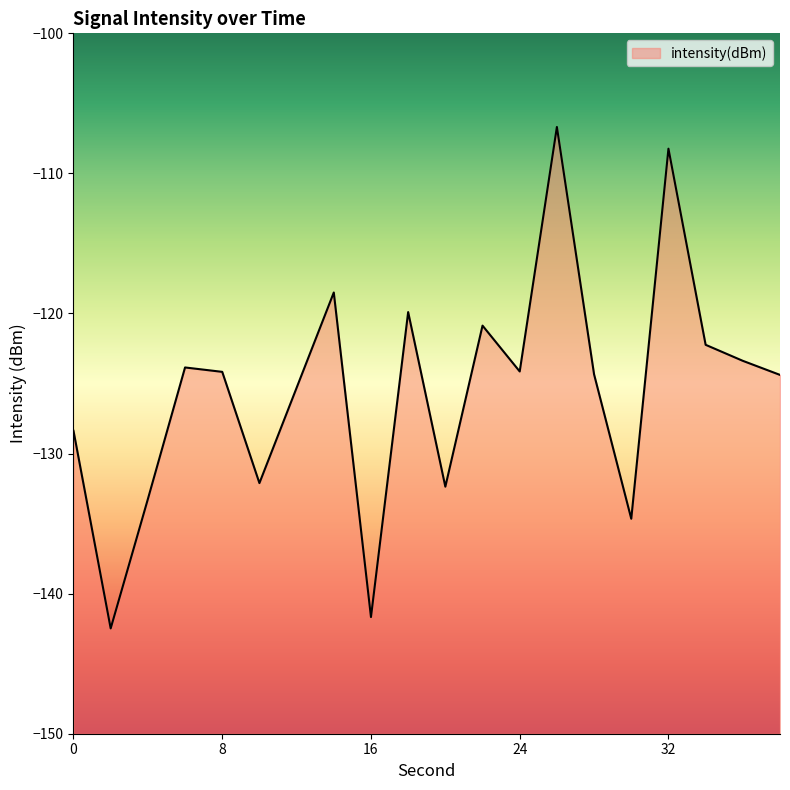

How many data points are less than -124?

12